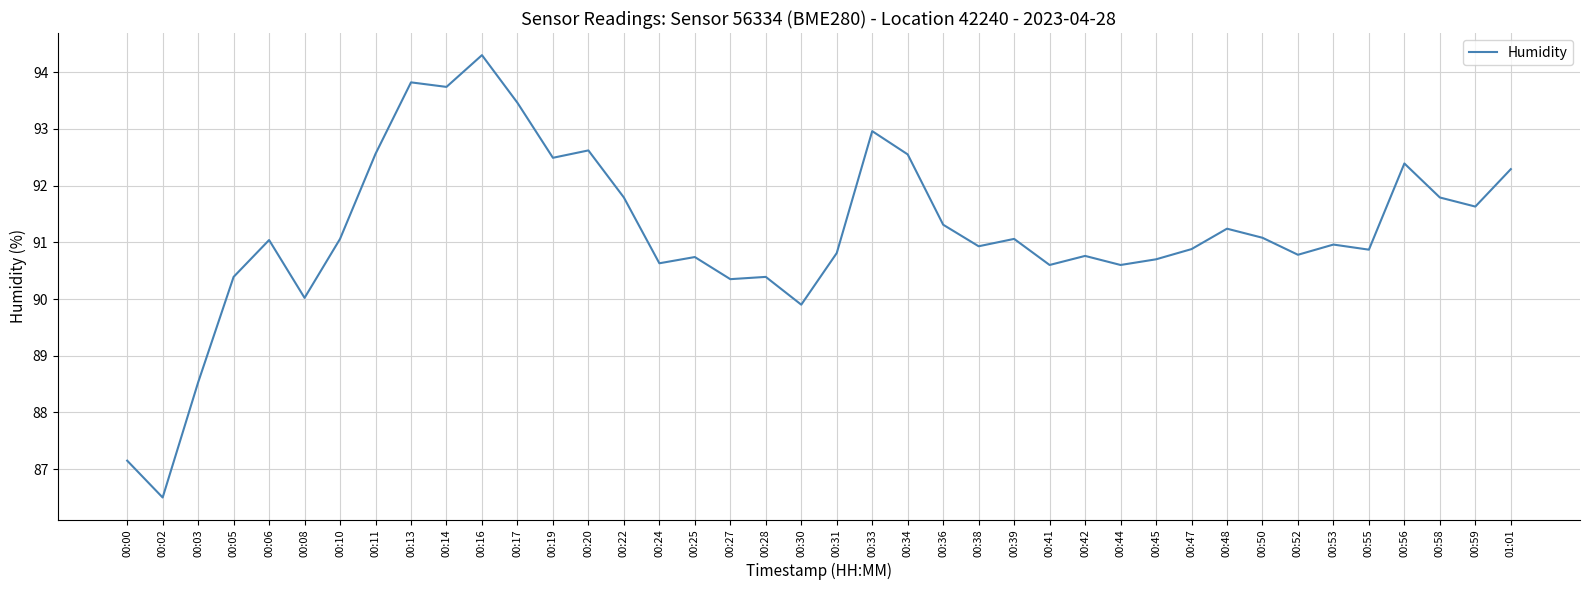

What is the difference between the values at 00:28 and 00:17?

3.1